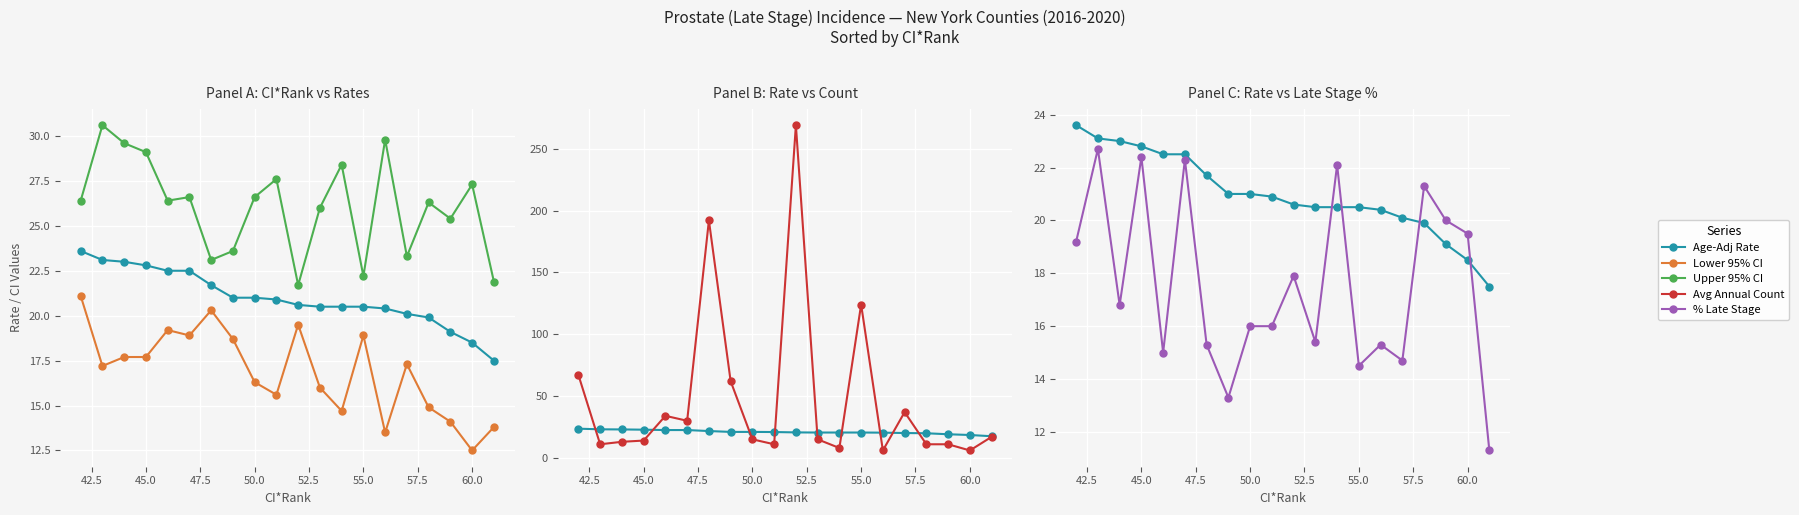

What position from the left is 13?

14